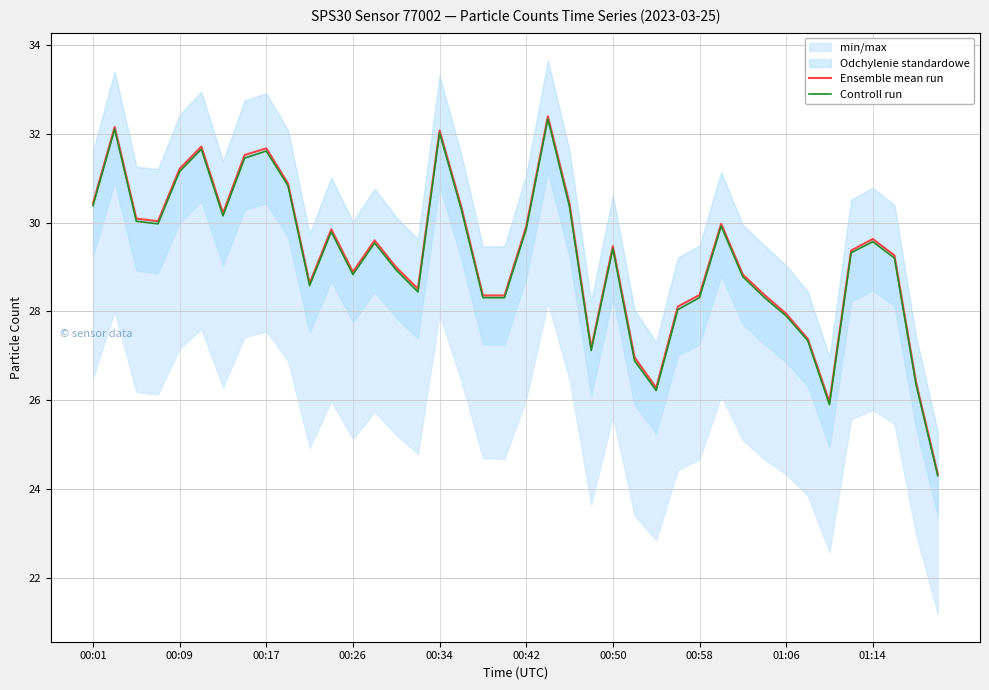

What is the value of the Ensemble mean run point at the 37th from the left?

29.6